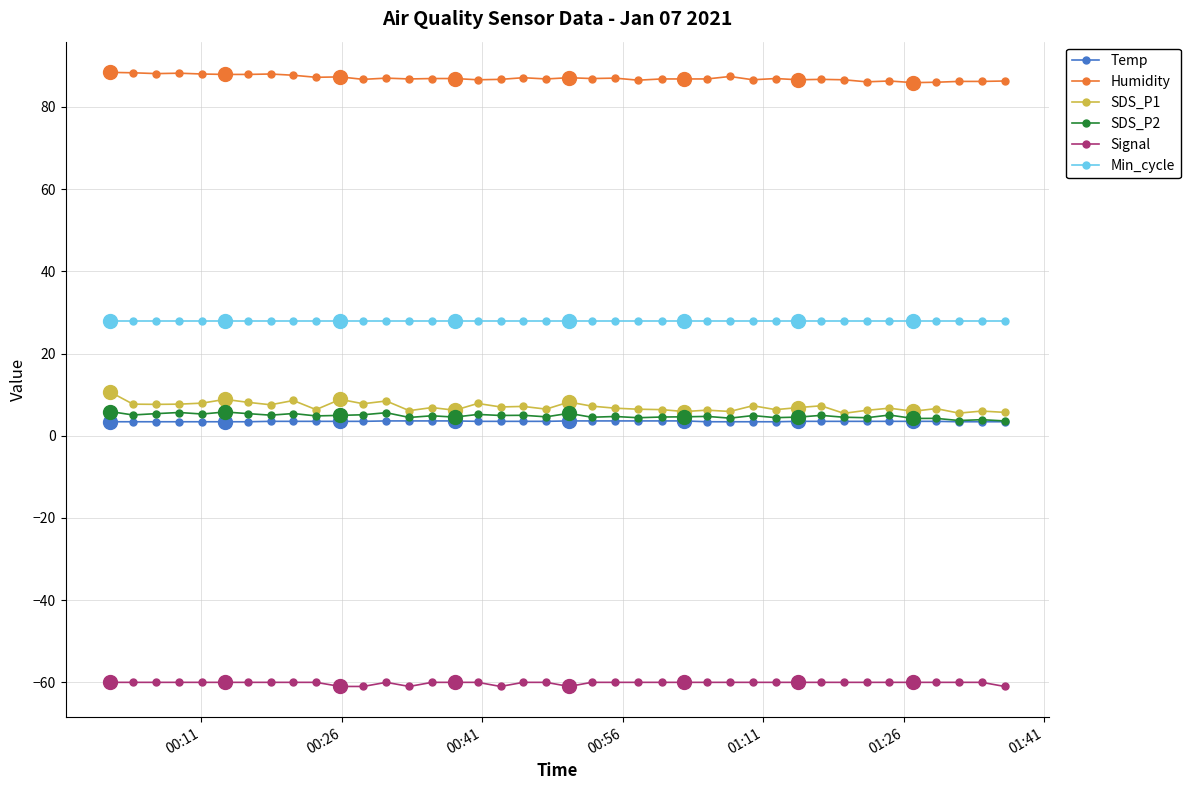

Which series has the largest total across all categories?

Humidity